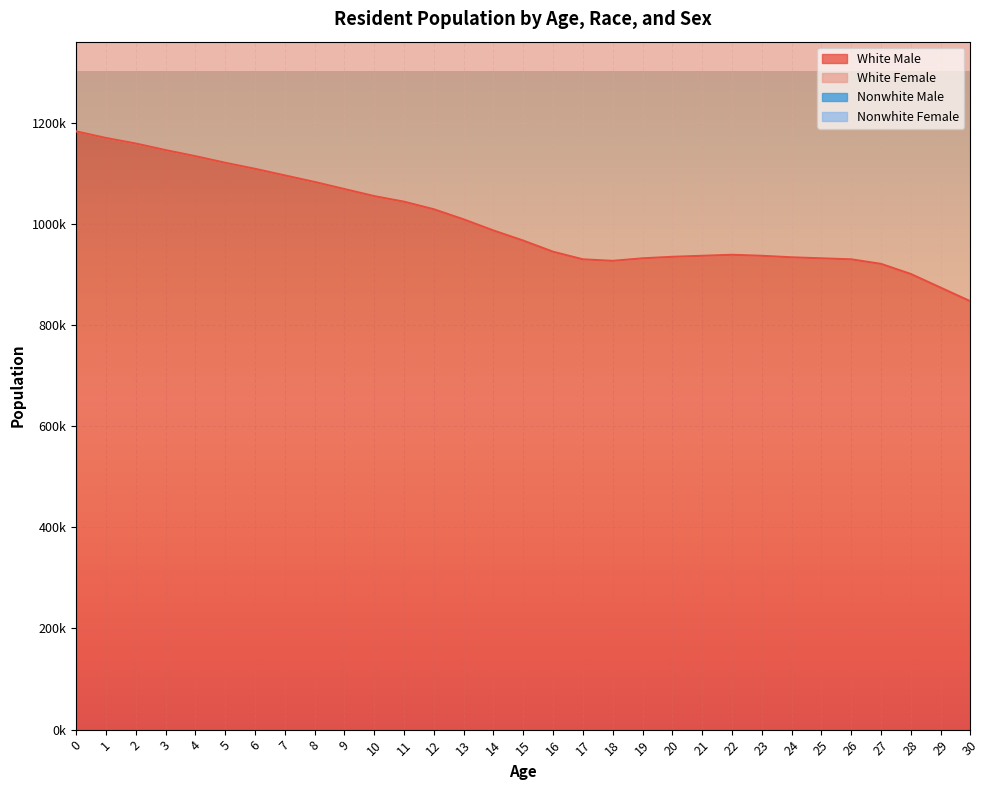

What is the lowest value of the White Female series?

1808000